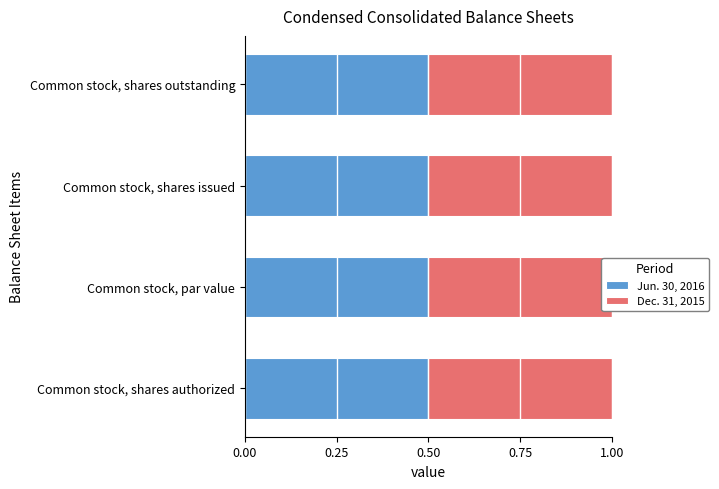

What is the lowest value of the Dec. 31, 2015 series?

0.5